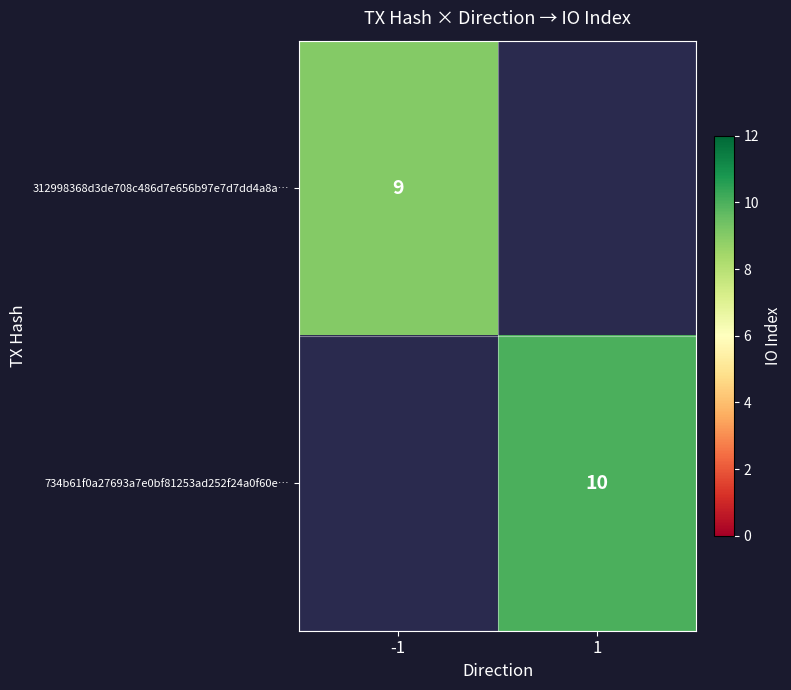

The 734b61f0a27693a7e0bf81253ad252f24a0f60e… series shows 16 at 1. True or false?

False